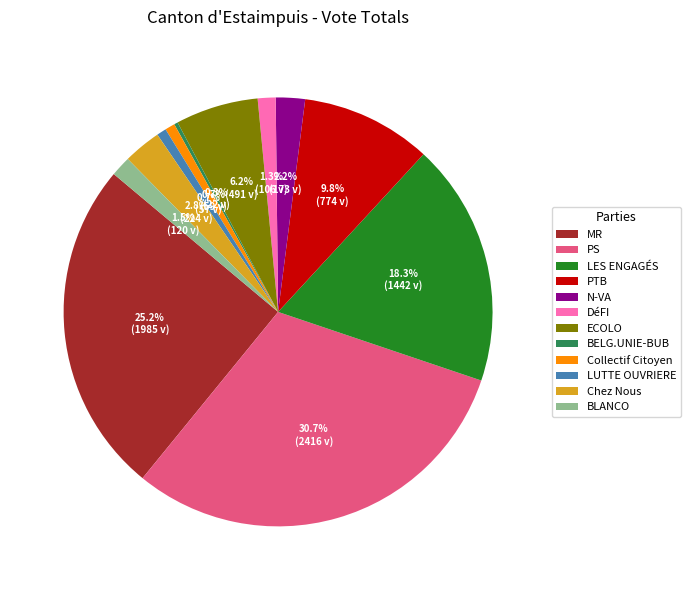

How many slices are in this pie chart?

12